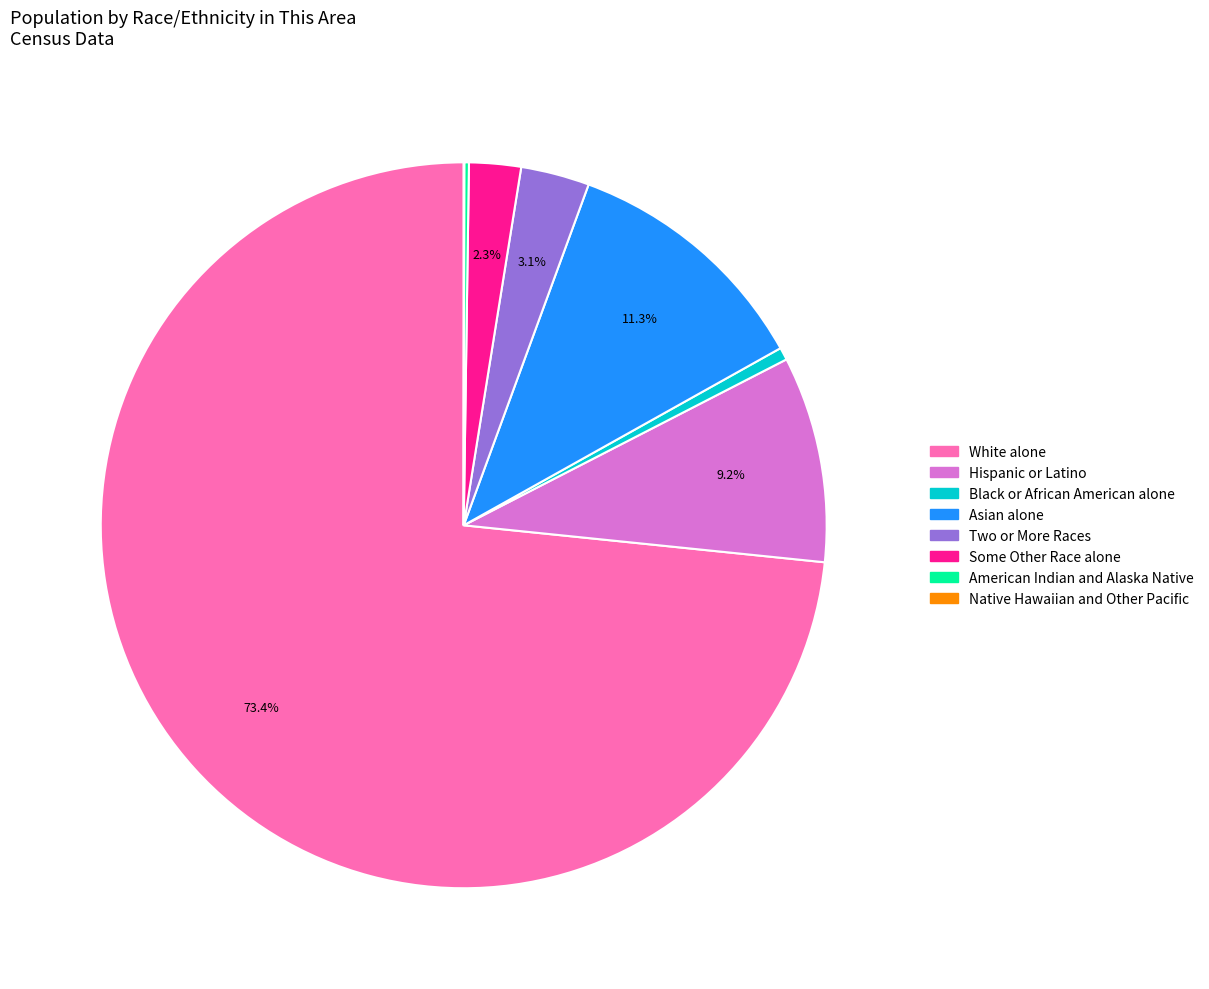

Between White alone and Hispanic or Latino, which is larger?

White alone